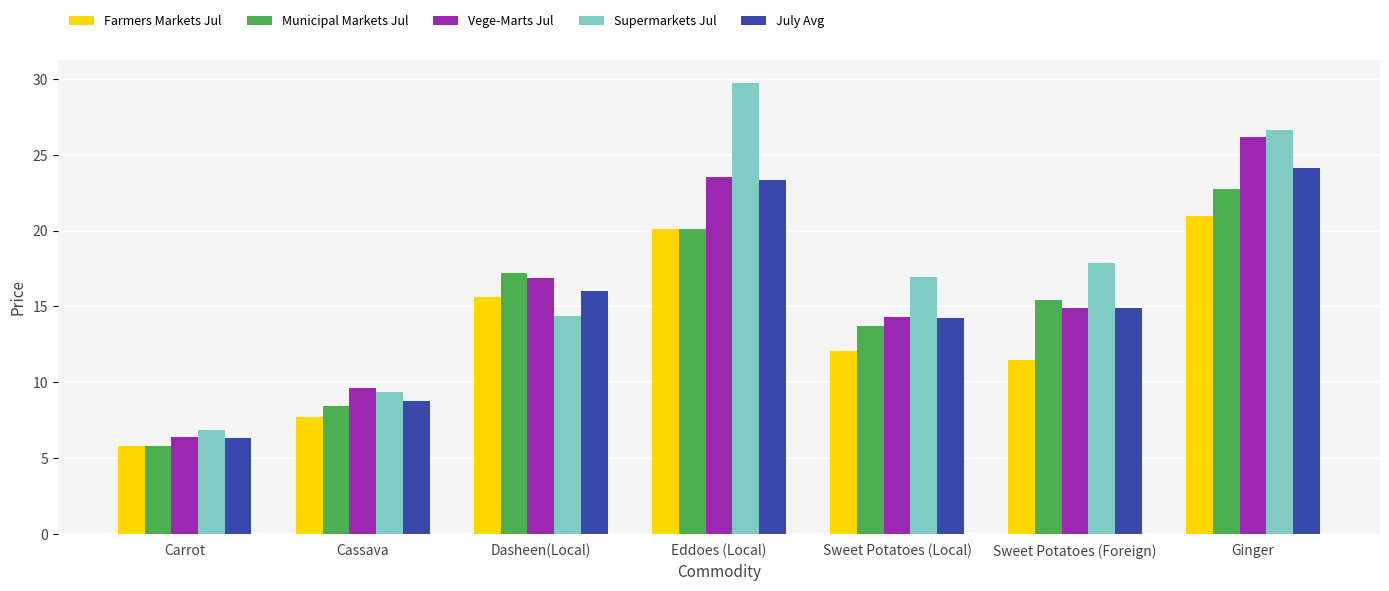

The Municipal Markets Jul series shows 20.9 at Sweet Potatoes (Local). True or false?

False